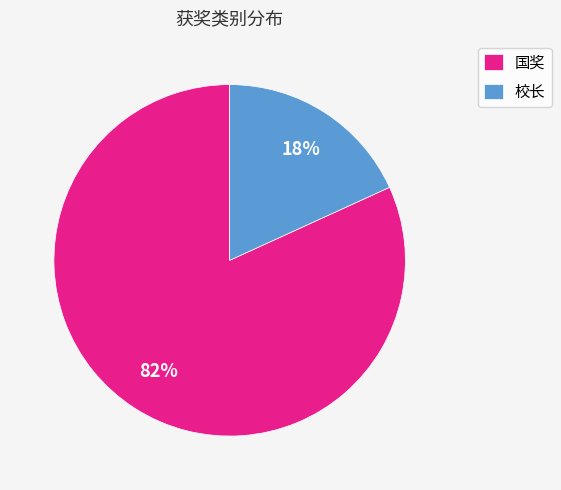

How many slices are in this pie chart?

2